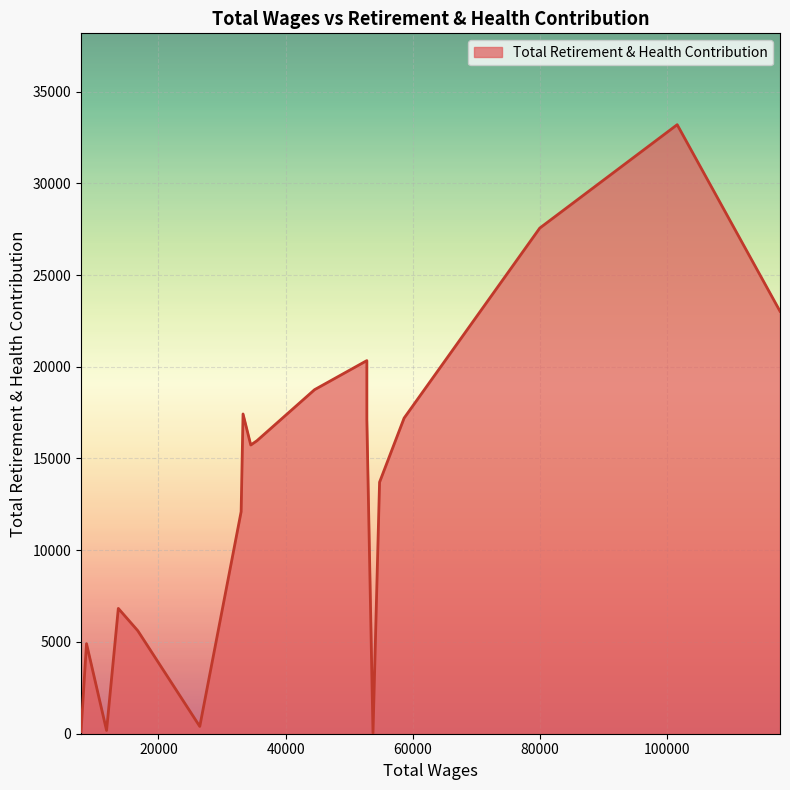

How many interior local valleys (lower than both neighbors) does the data have?

5